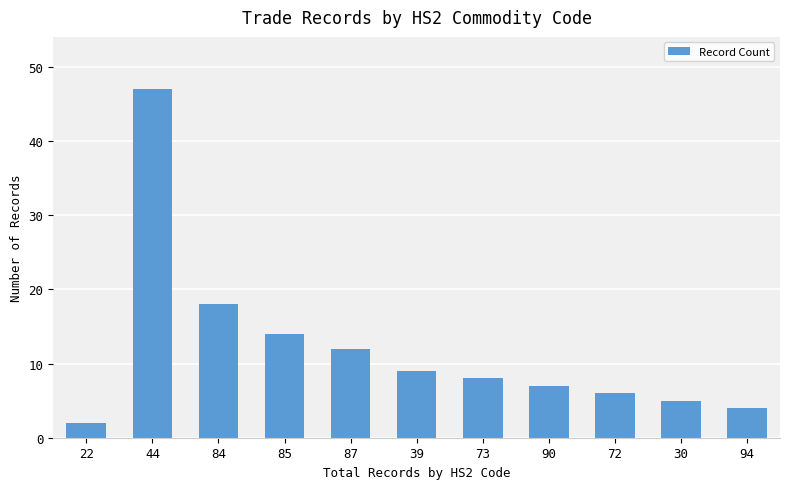

What position from the right is 90?

4